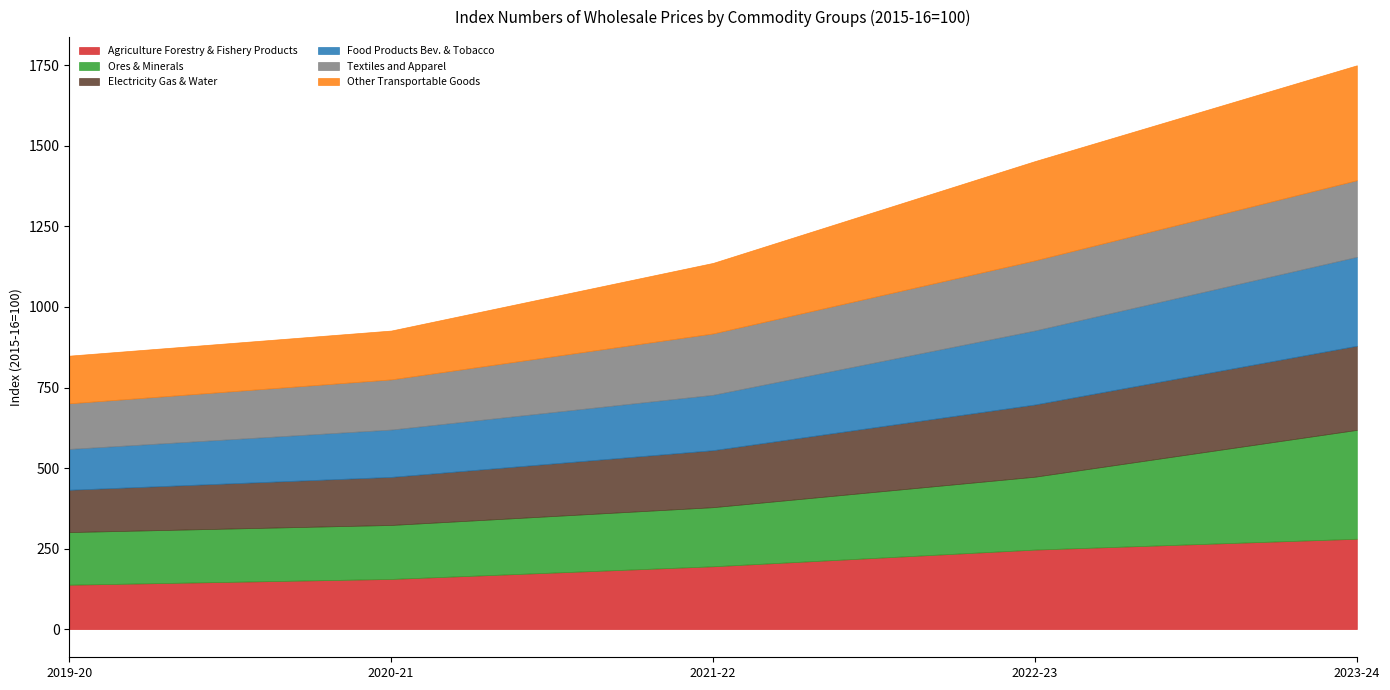

What is the difference between the maximum and minimum values in the Food Products Bev. & Tobacco series?

149.2